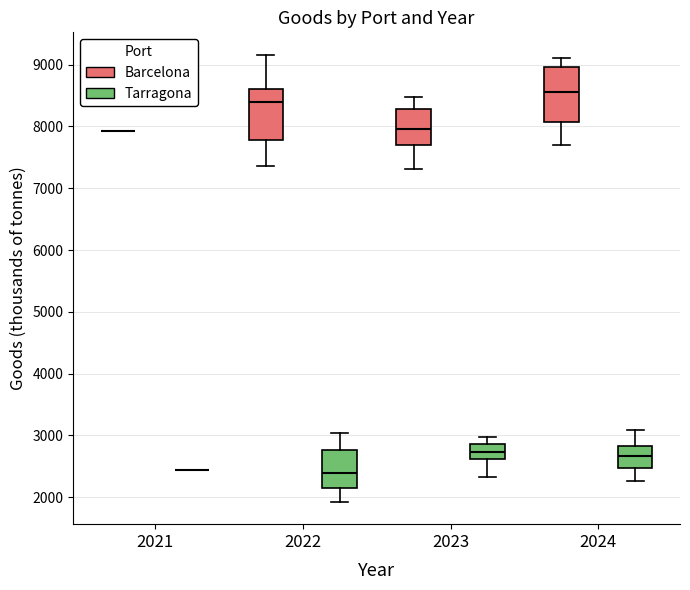

Reading left to right, read every box against the y-axis: the position of its median line, the range the box covers, and the ends of its whiskers. The values are not printed on the chart, so give them approximately, as read against the axis.

2021 (Barcelona): box collapsed to a line at 7900, whiskers 7900 to 7900
2021 (Tarragona): box collapsed to a line at 2400, whiskers 2400 to 2400
2022 (Barcelona): median 8400, box 7800 to 8600, whiskers 7400 to 9200
2022 (Tarragona): median 2400, box 2100 to 2800, whiskers 1900 to 3000
2023 (Barcelona): median 8000, box 7700 to 8300, whiskers 7300 to 8500
2023 (Tarragona): median 2700, box 2600 to 2900, whiskers 2300 to 3000
2024 (Barcelona): median 8600, box 8100 to 9000, whiskers 7700 to 9100
2024 (Tarragona): median 2700, box 2500 to 2800, whiskers 2300 to 3100